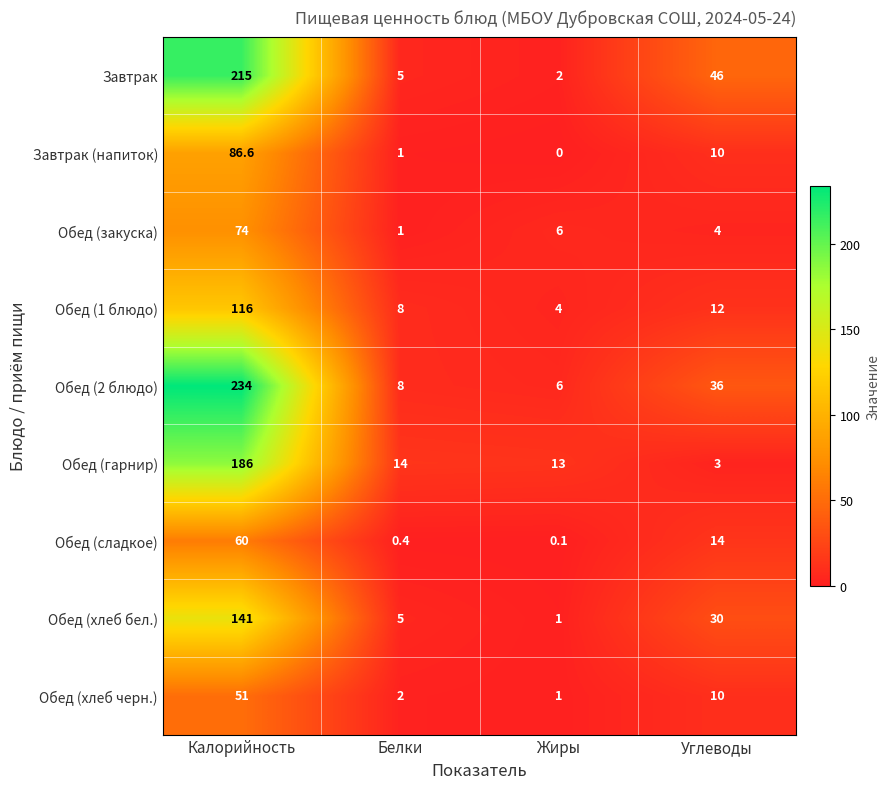

What value does the Обед (гарнир) series have at Белки?

14.0